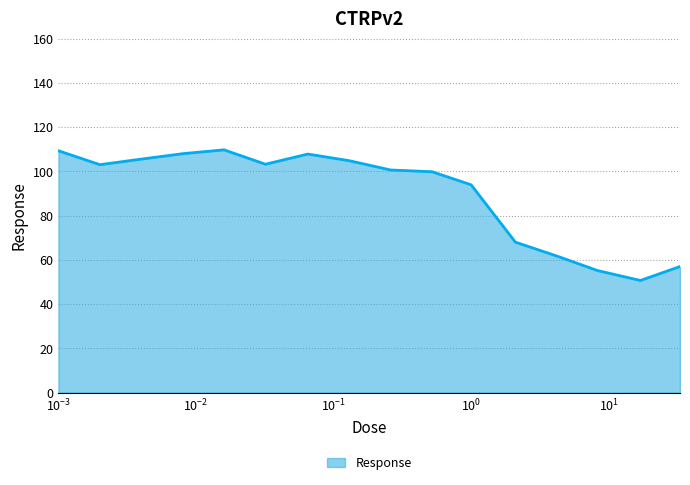

What is the greatest value displayed?

109.7